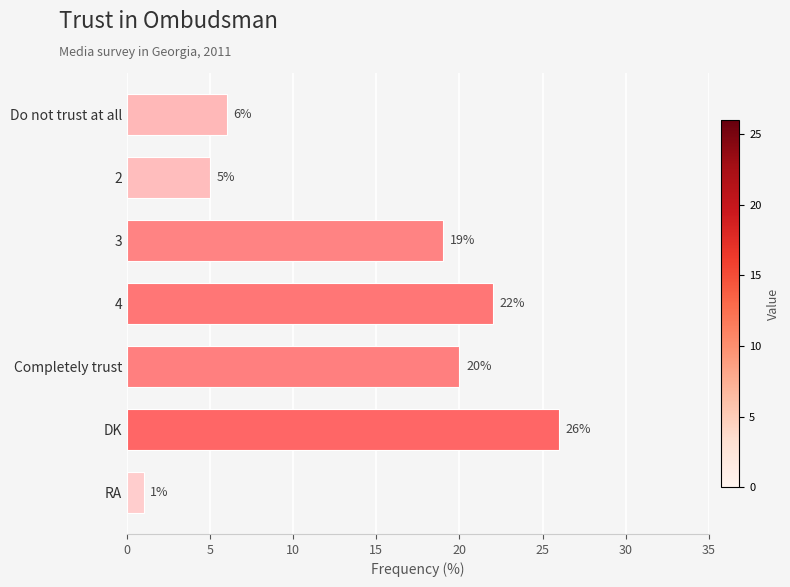

The chart shows a value of 22 at 4. True or false?

True